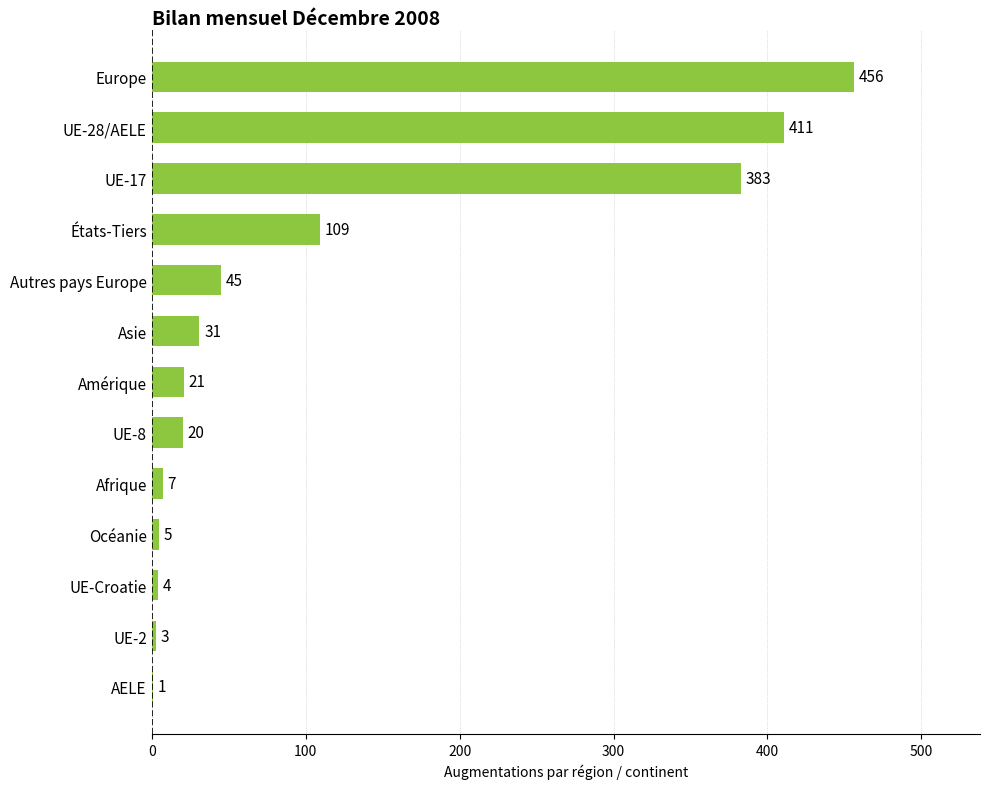

What is the change in value from Amérique to Europe?

+435